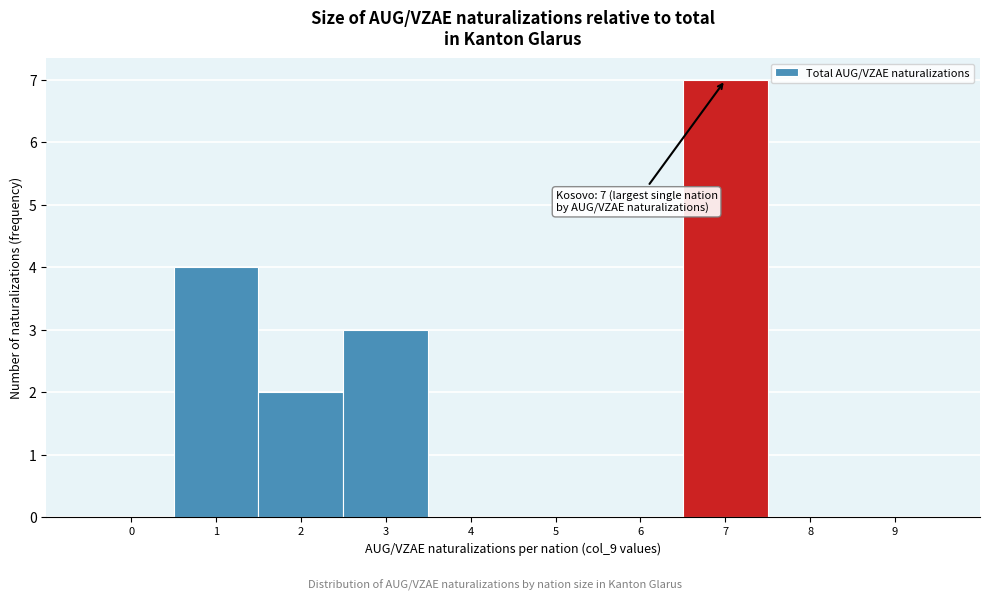

Reading left to right, what are all the values shown in this chart?

0=0	1=4	2=2	3=3	4=0	5=0	6=0	7=7	8=0	9=0